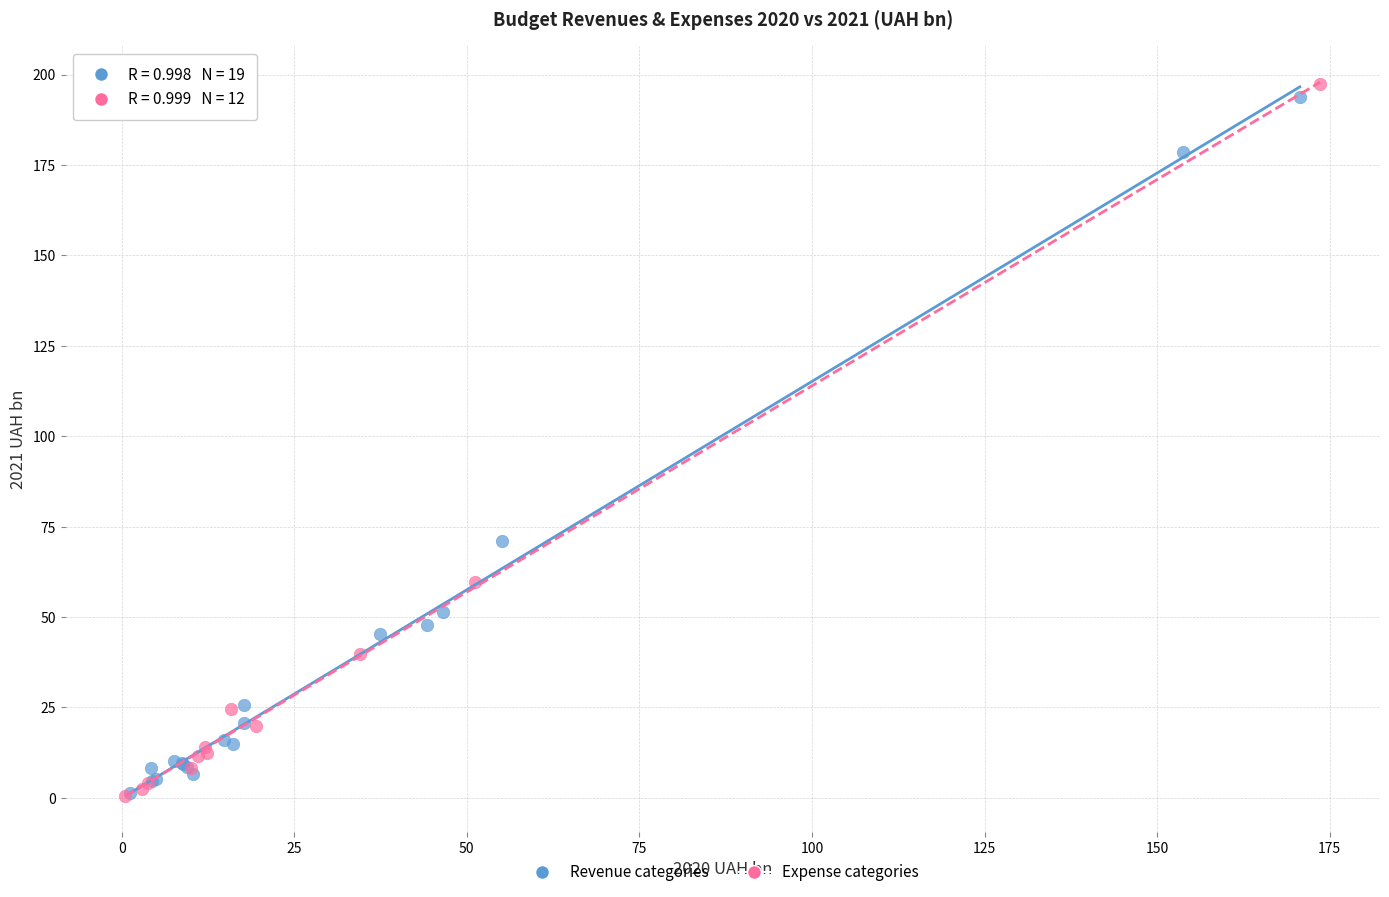

Which series has the widest spread of Y values?

Expense categories